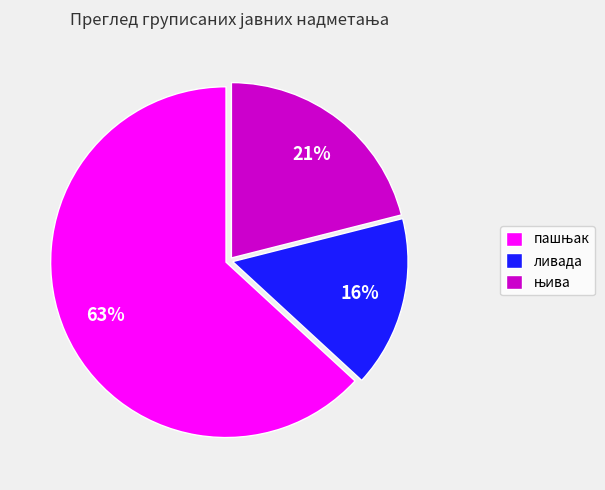

What percentage is the ливада slice, to the nearest percent?

16%